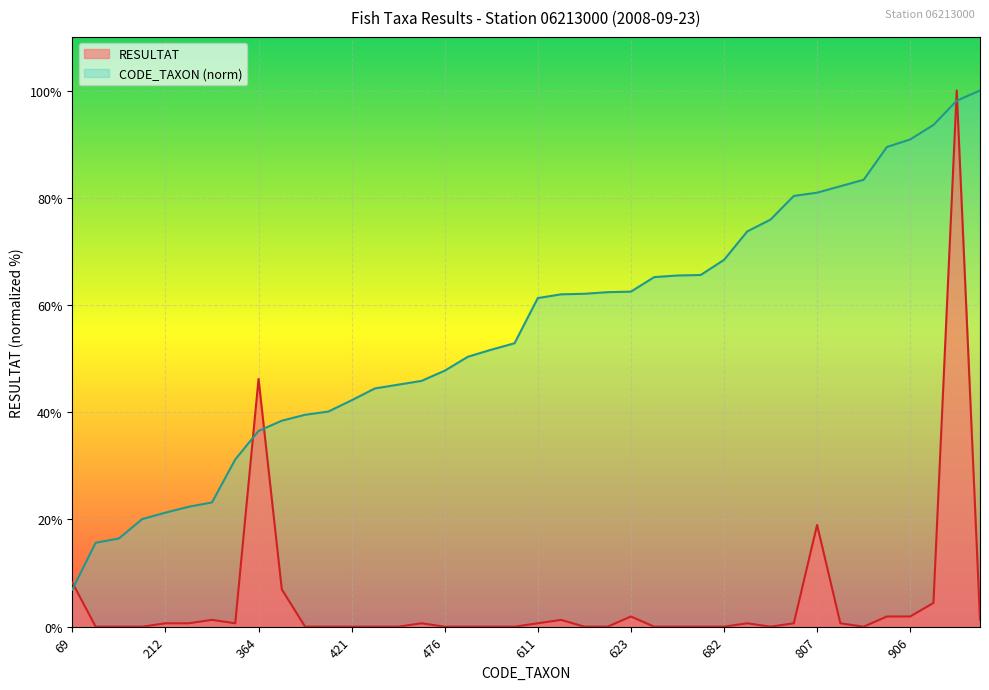

What is the lowest value of the CODE_TAXON series?

6.9